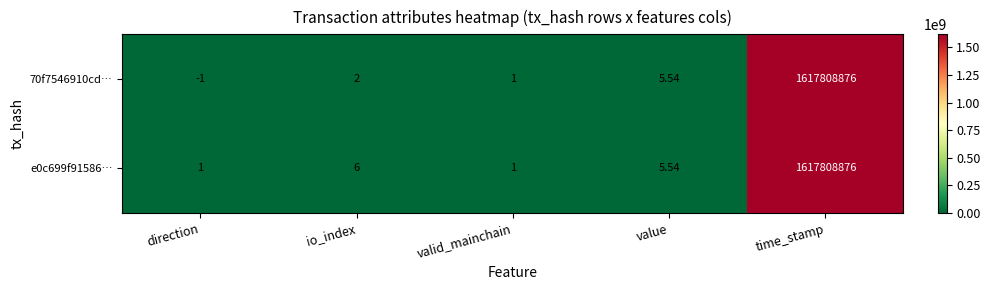

At which category is the sum across all series the highest?

time_stamp